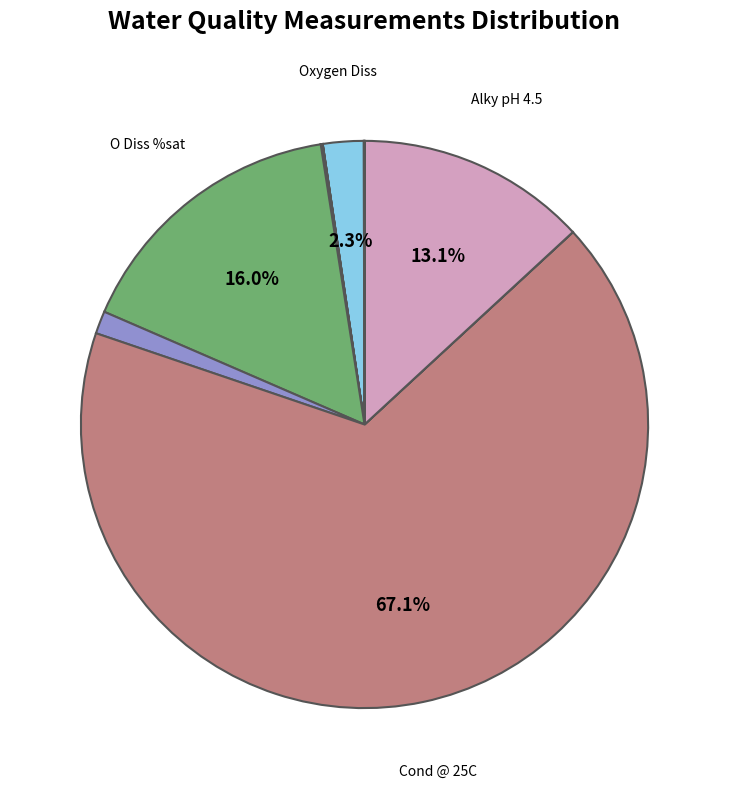

How many slices are in this pie chart?

12